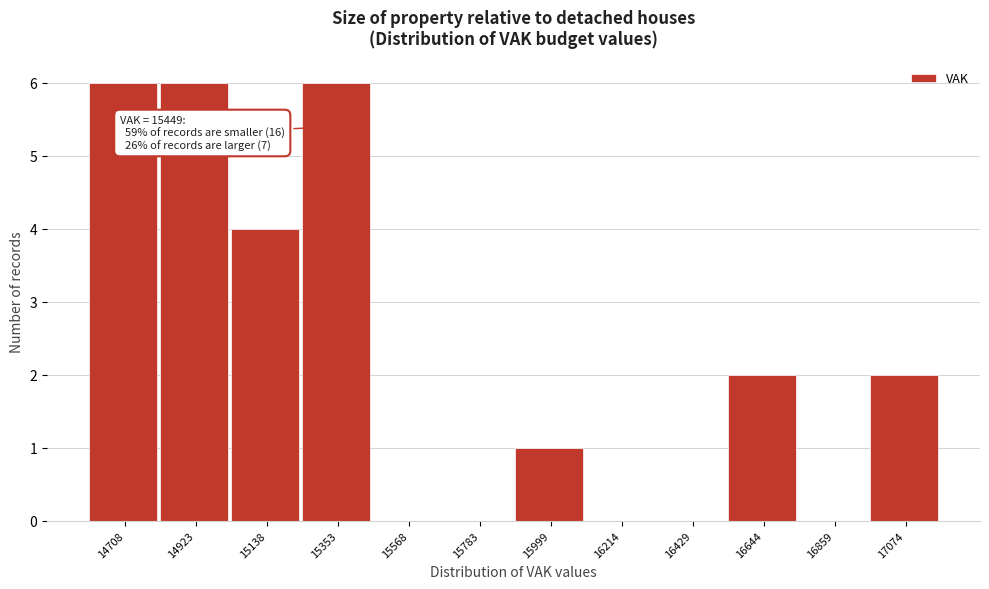

Reading left to right, what are all the values shown in this chart?

14708=6	14923=6	15138=4	15353=6	15568=0	15783=0	15999=1	16214=0	16429=0	16644=2	16859=0	17074=2